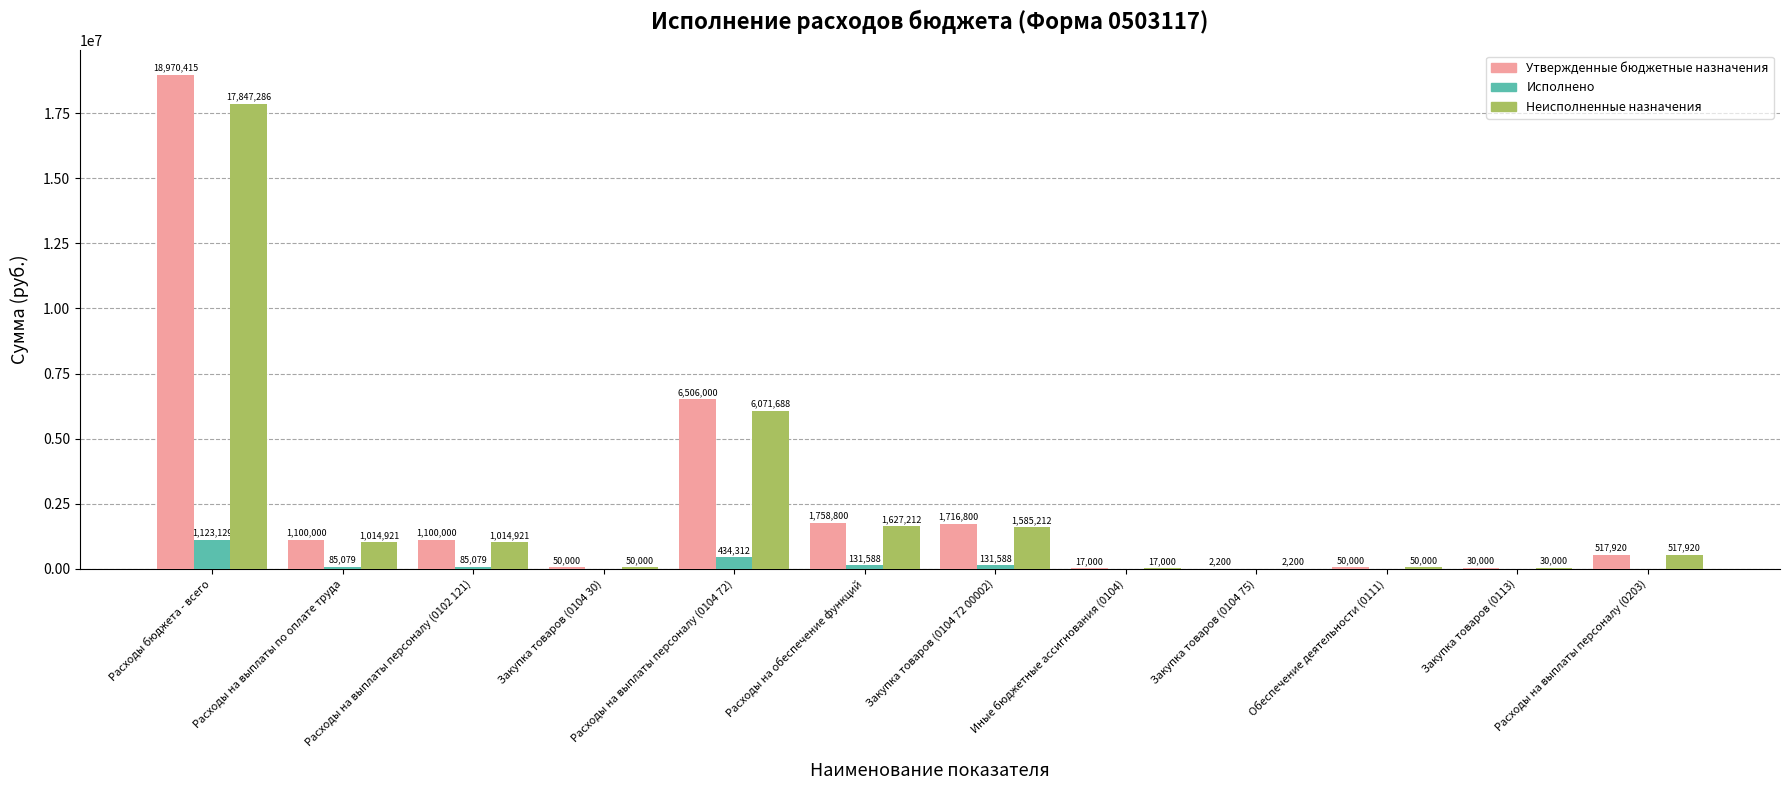

At which category is the sum across all series the highest?

Расходы бюджета - всего